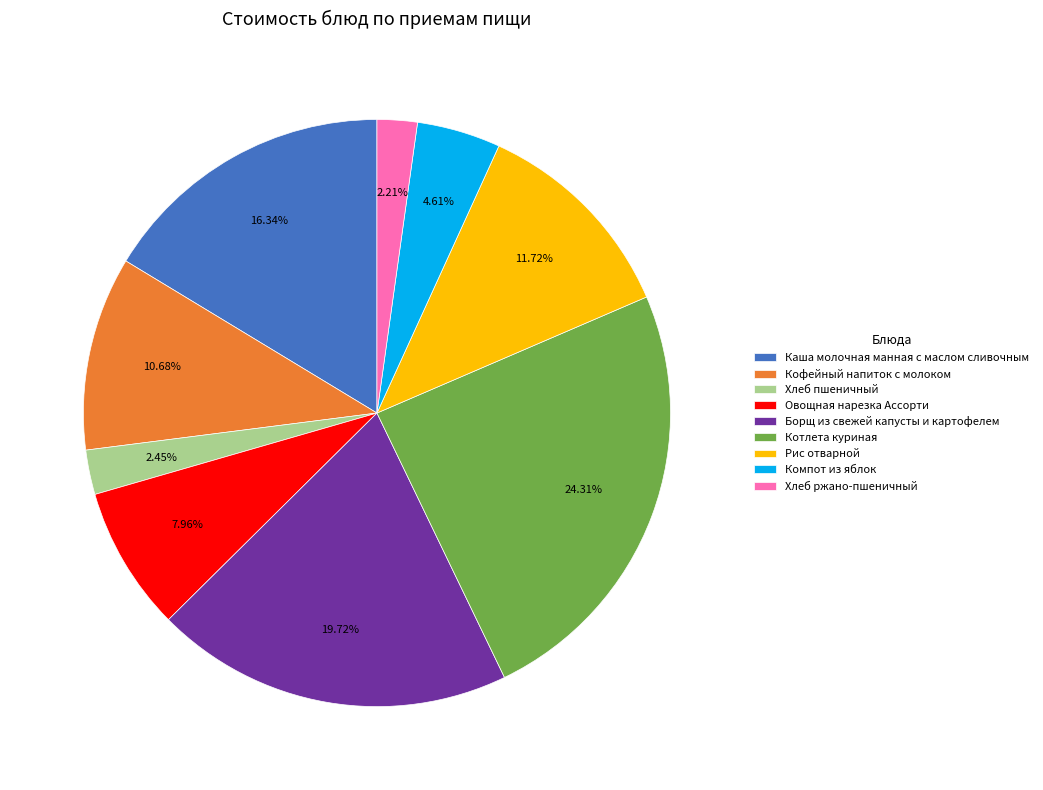

What portion of the pie excludes Борщ из свежей капусты и картофелем?

80.3%